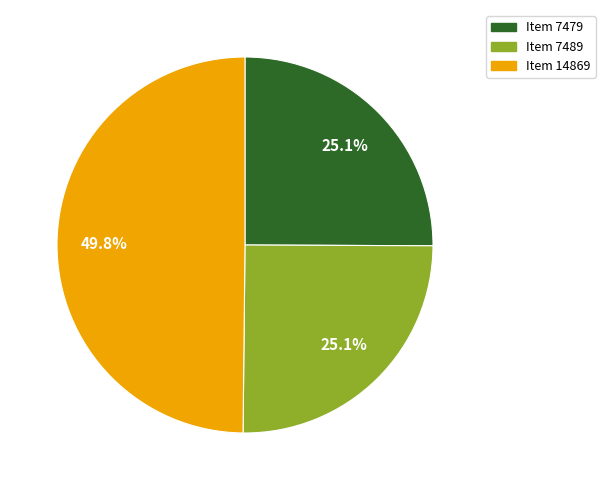

To the nearest percent, what is the difference between the largest and smallest slice percentages?

25%